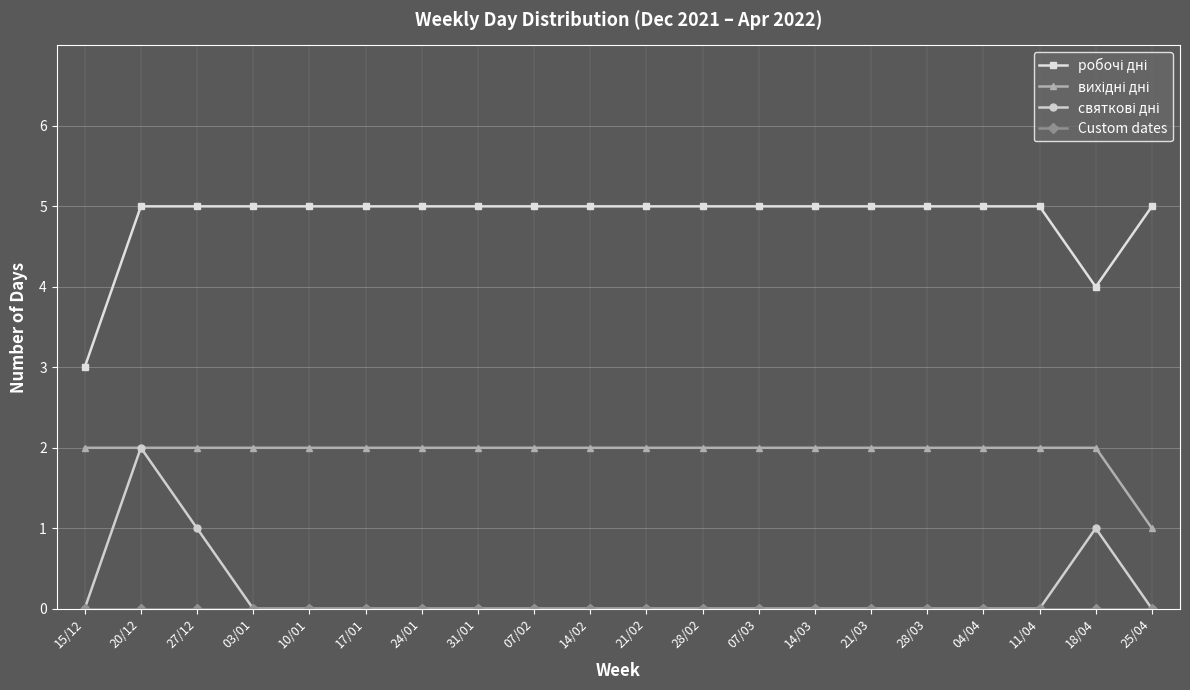

What is the label of the 20th point from the right?

15/12